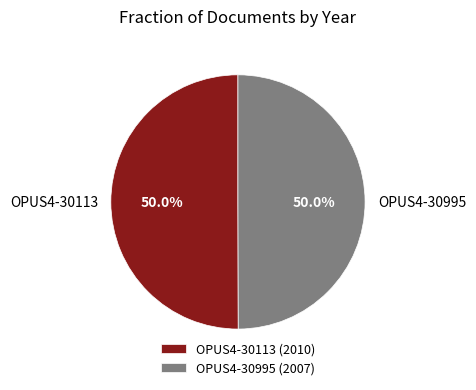

To the nearest percent, what portion does OPUS4-30113 represent?

50%